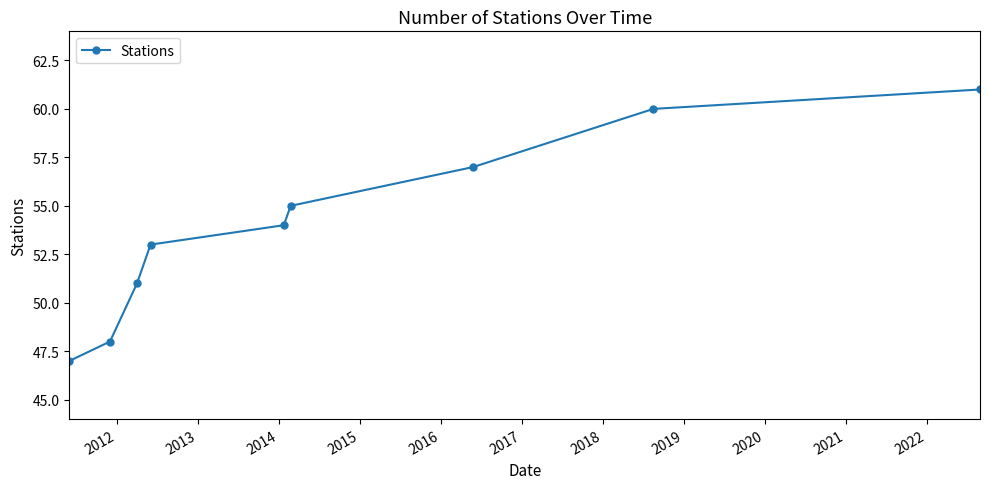

What is the minimum value shown in the chart?

47